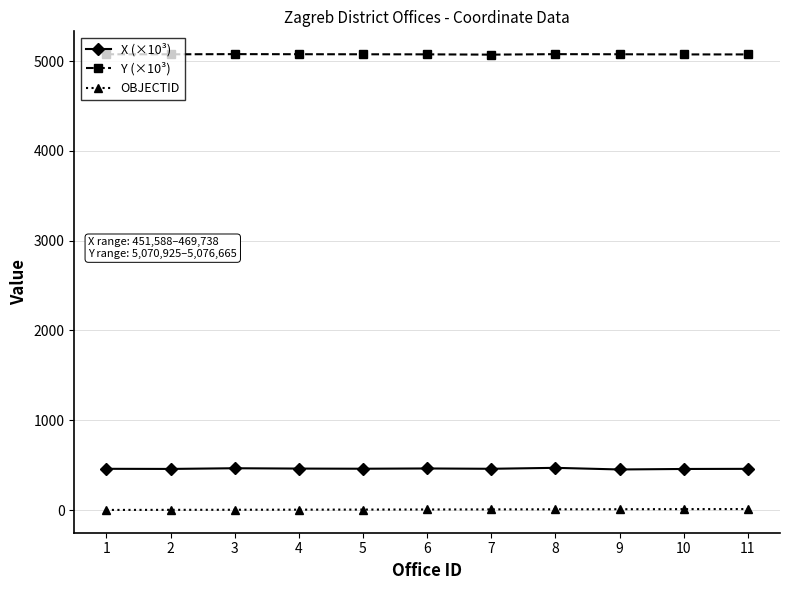

What is the value of the X (×10³) point at the 8th from the left?

469.7